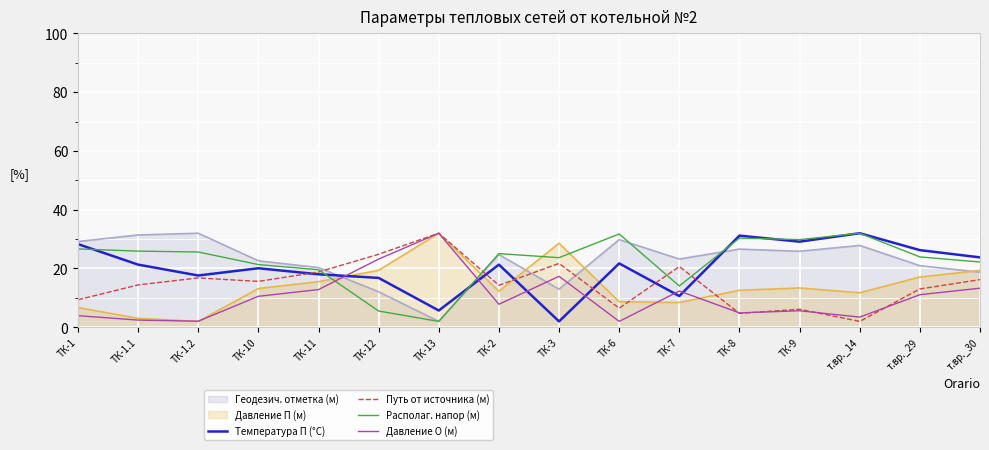

Where is the first local maximum for Располаг. напор (м)?

ТК-2